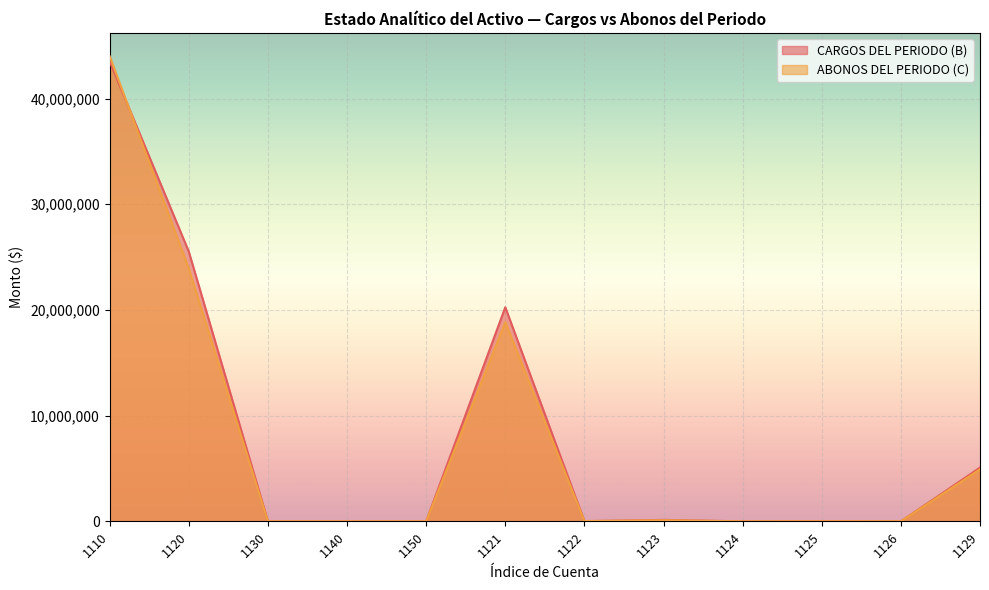

Which series has the widest spread of values?

ABONOS DEL PERIODO (C)